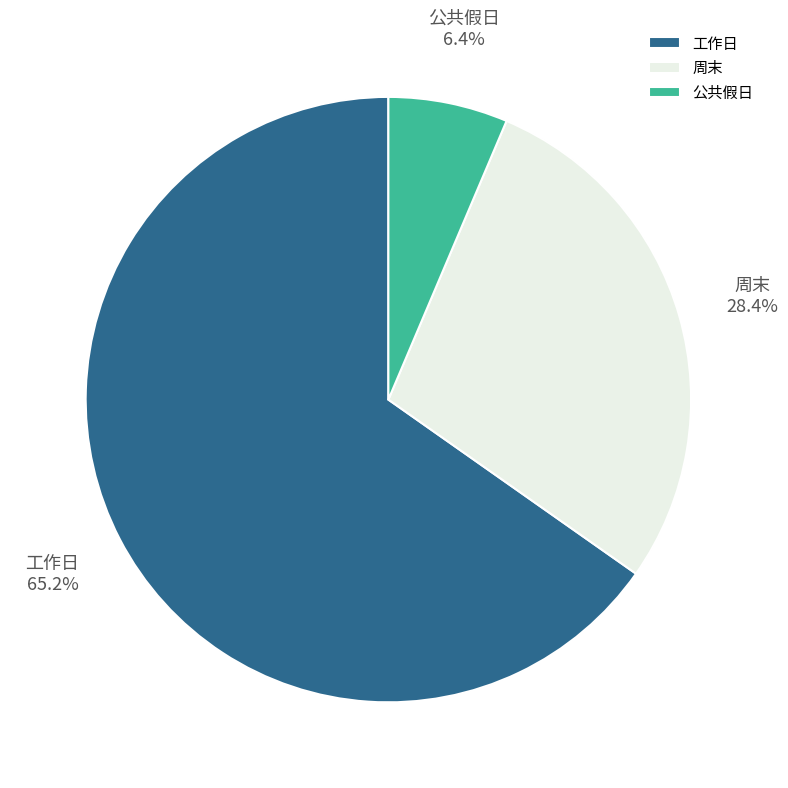

Does 工作日 represent more than half of the total?

Yes